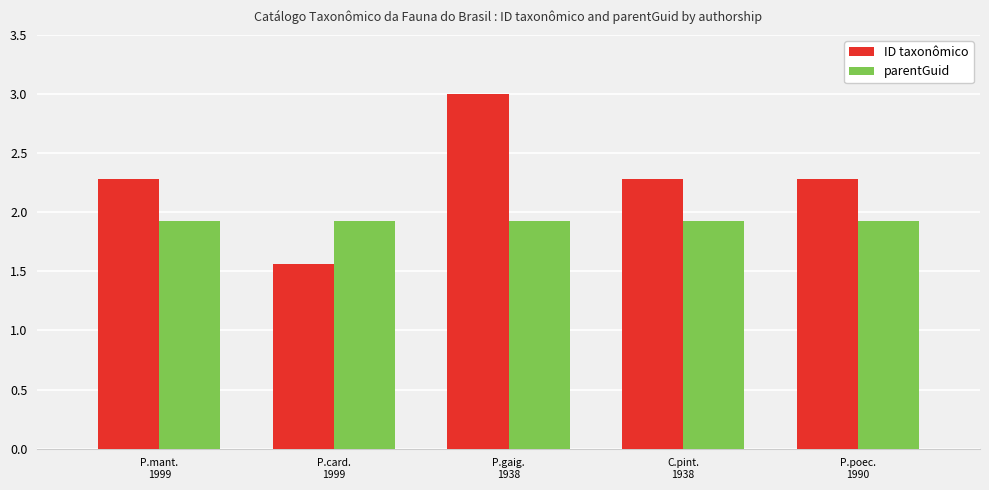

What position from the left is C.pint.
1938?

4